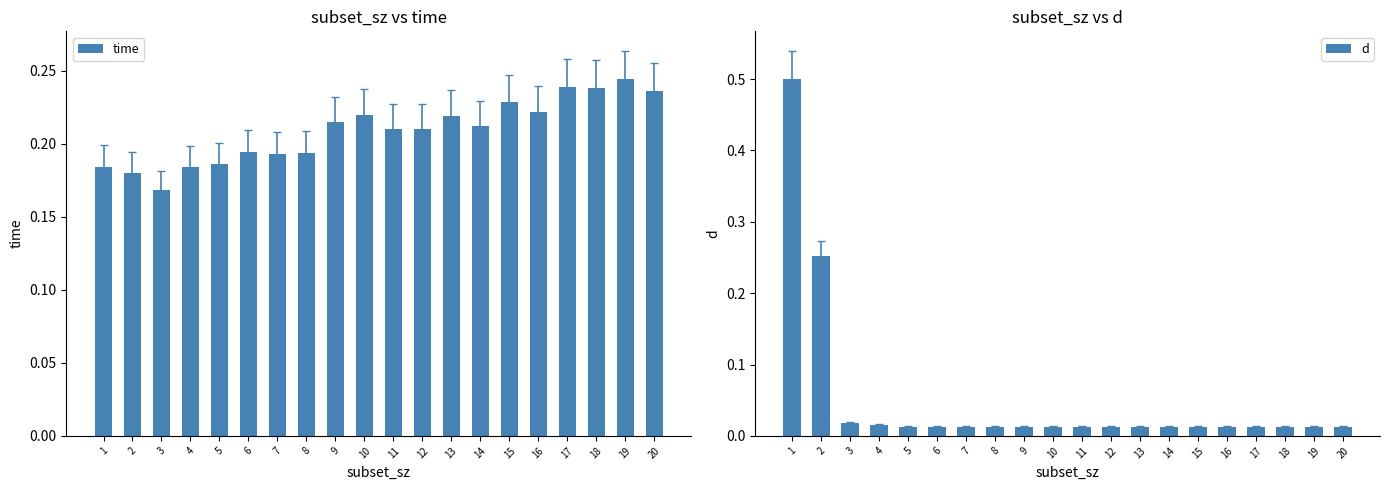

The d series shows 0.0 at 3. True or false?

True